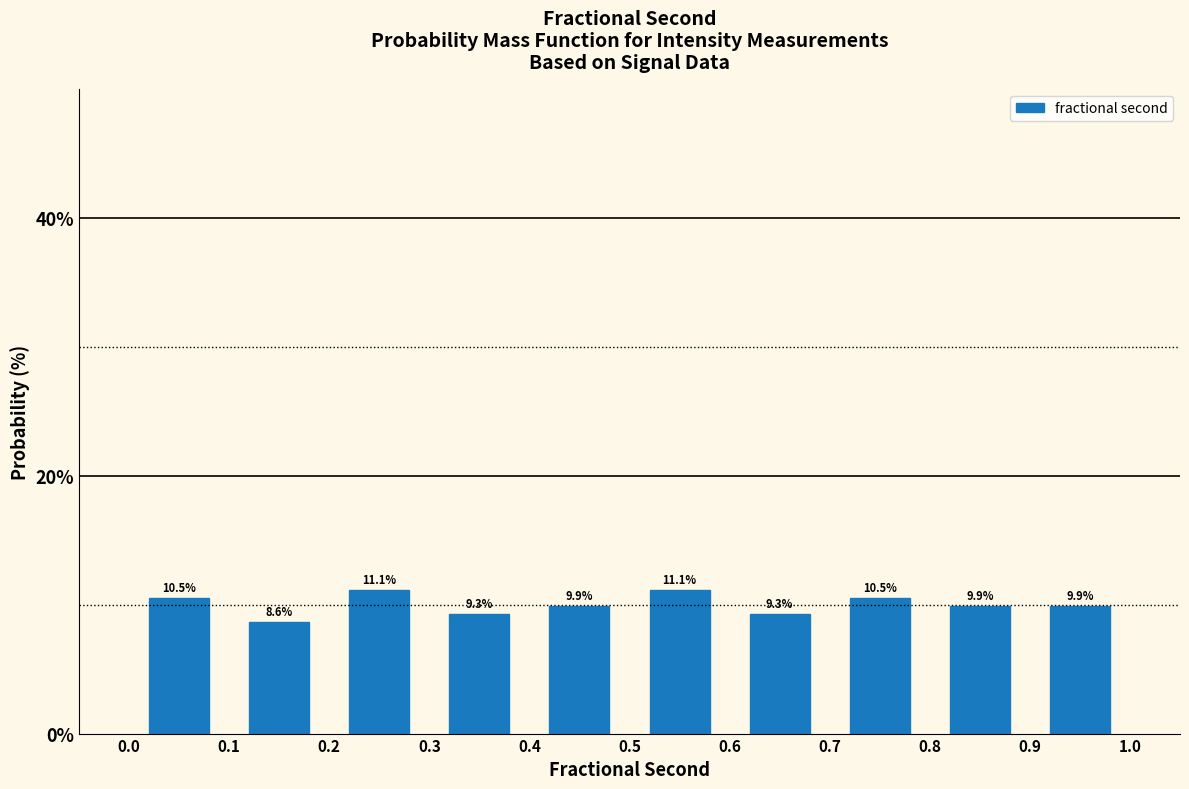

Reading left to right, list every bar in this chart as the range it spans on the x-axis followed by its height.

0.0 to 0.1: 10.5
0.1 to 0.2: 8.6
0.2 to 0.3: 11.1
0.3 to 0.4: 9.3
0.4 to 0.5: 9.9
0.5 to 0.6: 11.1
0.6 to 0.7: 9.3
0.7 to 0.8: 10.5
0.8 to 0.9: 9.9
0.9 to 1.0: 9.9